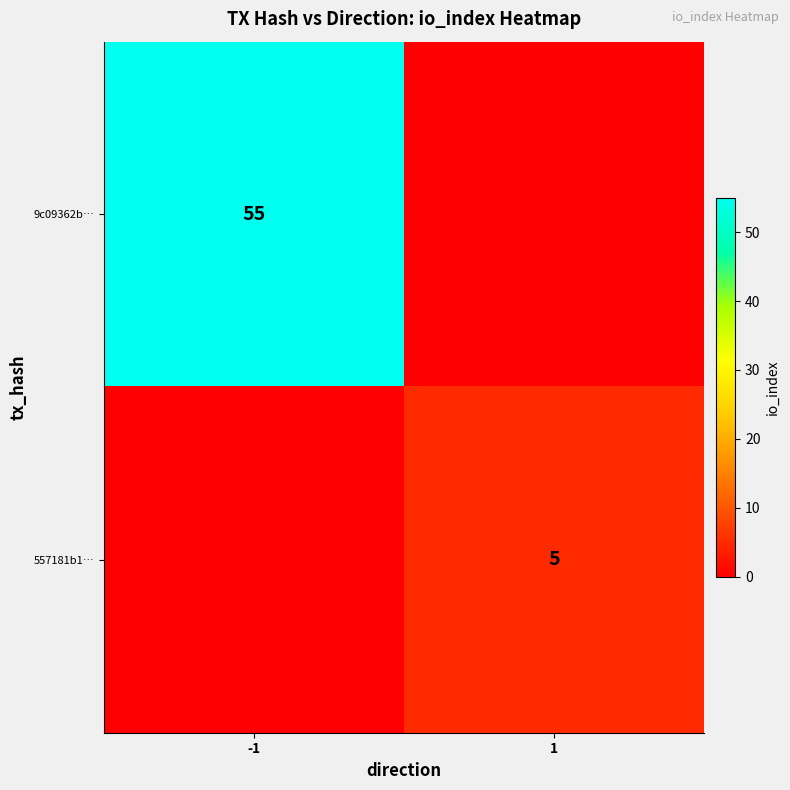

Is the value of 9c09362b… at -1 greater than the value of 557181b1… at 1?

Yes